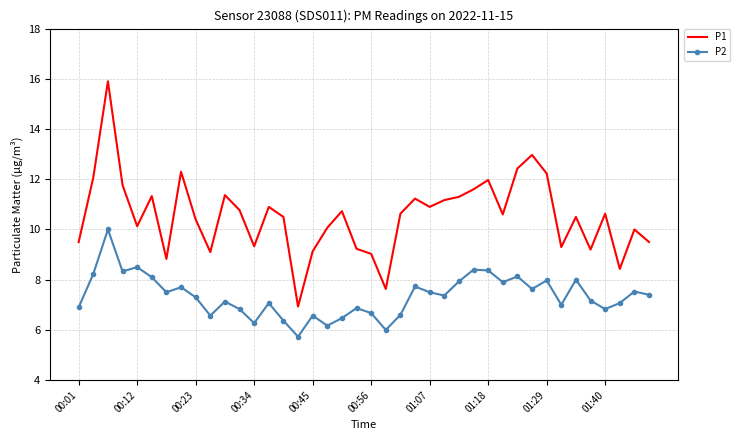

What is the lowest value of the P1 series?

6.9